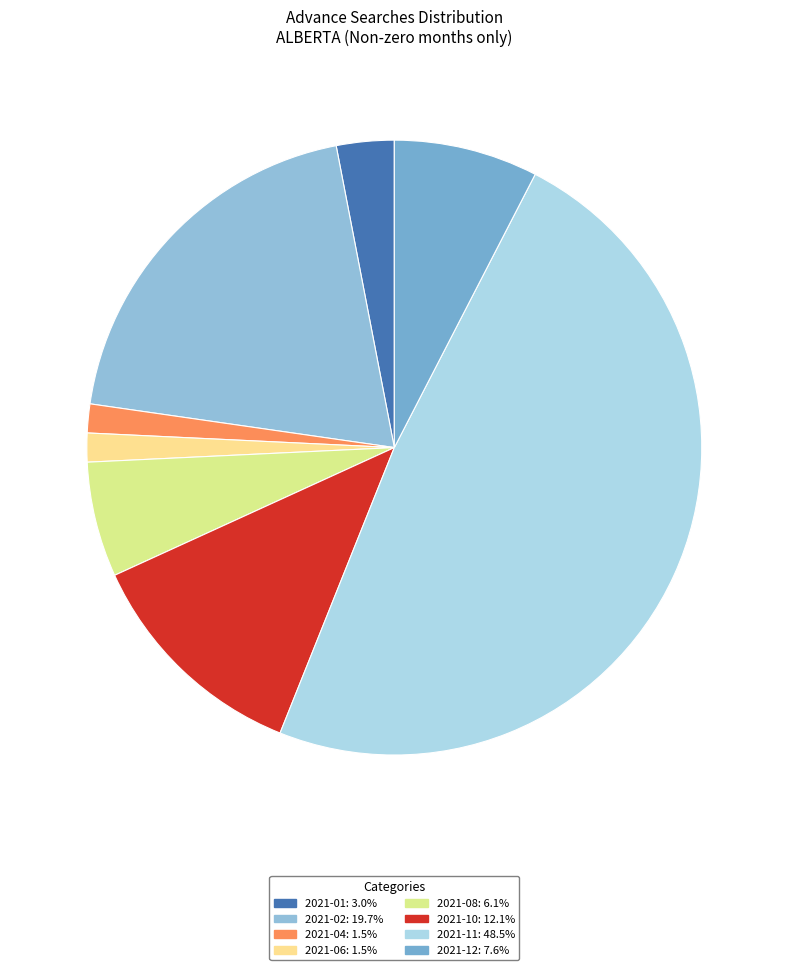

How many segments does this pie chart have?

8